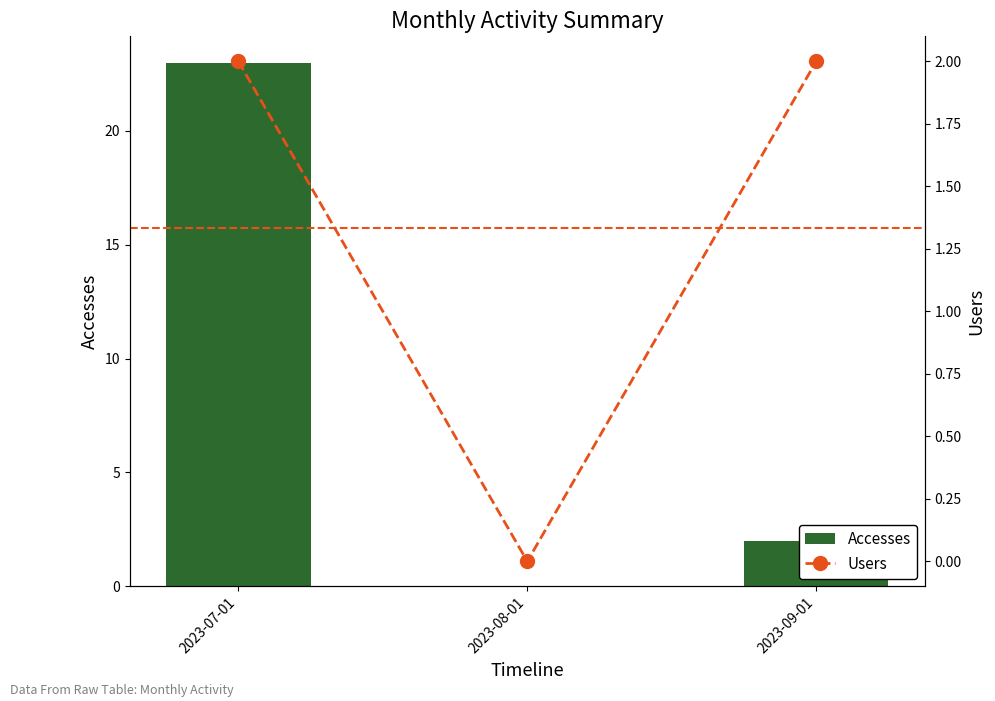

How many groups of bars are there?

3